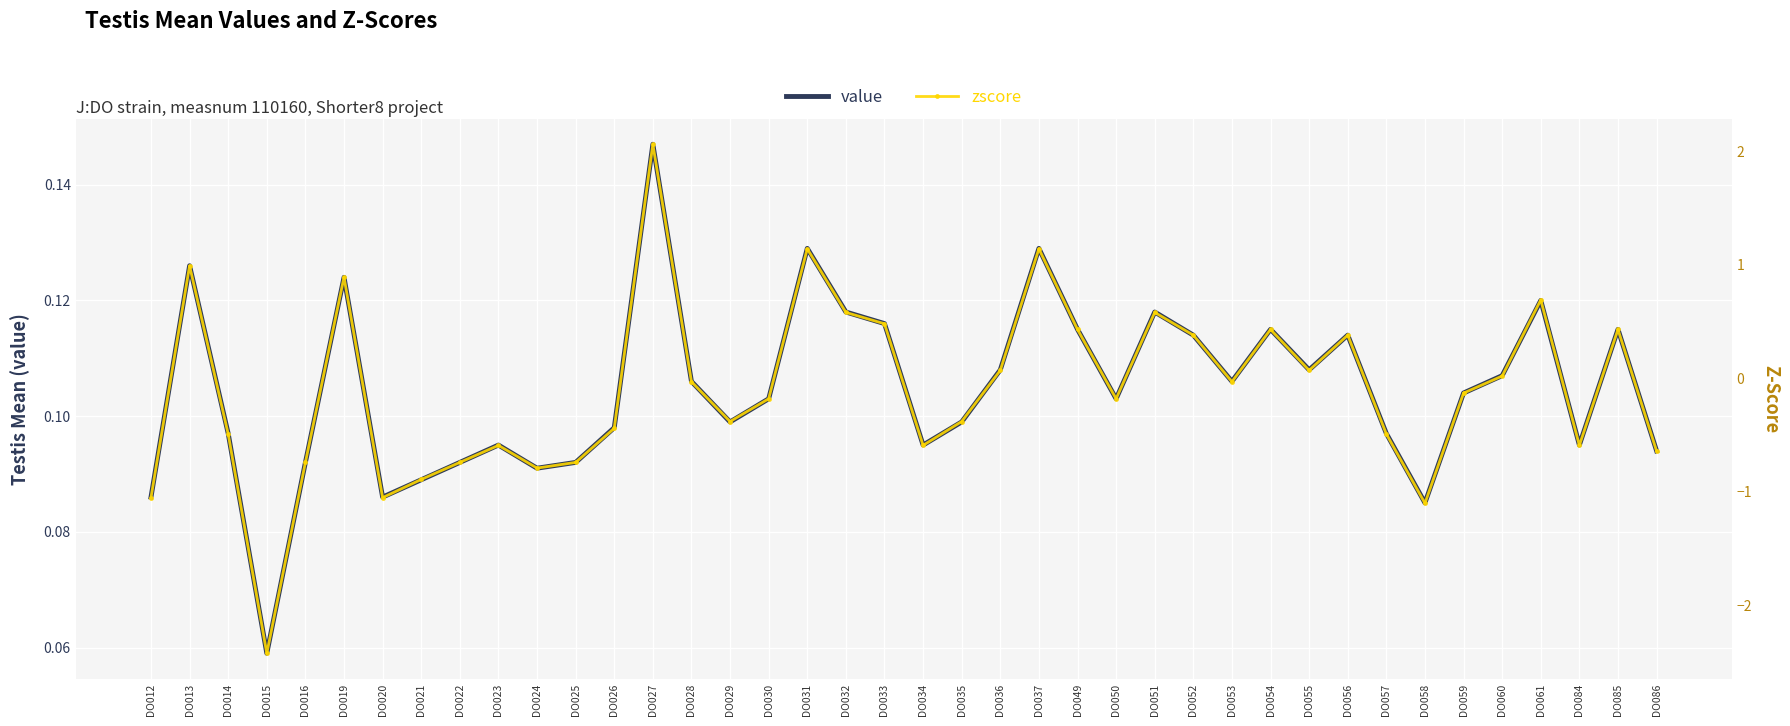

The value of value at DO015 is 0.1. True or false?

False